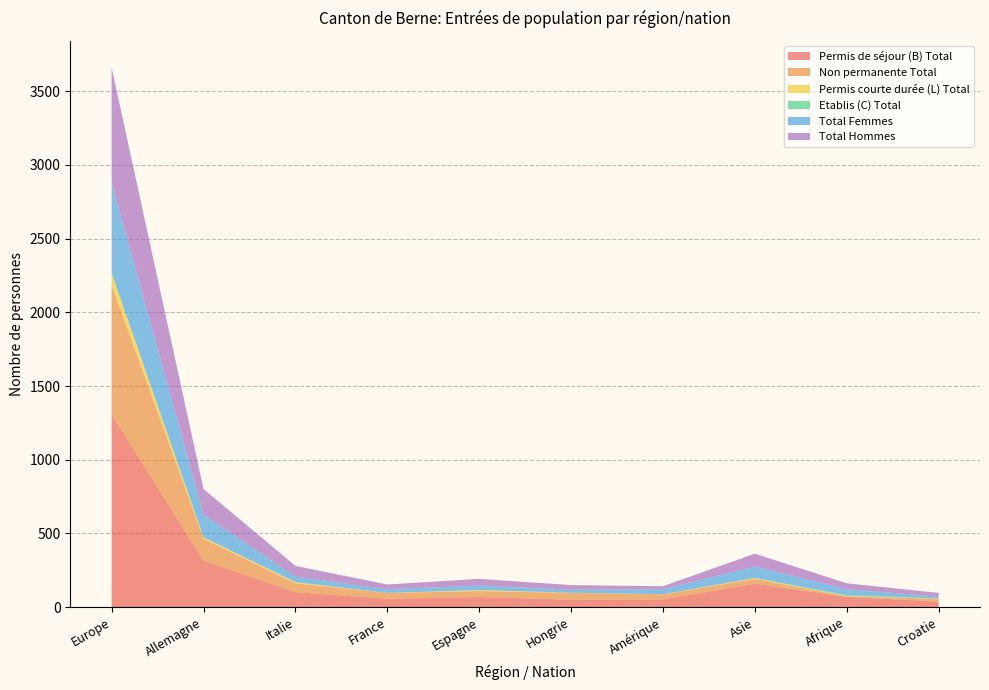

Reading left to right, list all the values displayed in this chart.

Permis de séjour (B) Total: 1309	316	102	57	69	51	53	159	70	38
Non permanente Total: 876	148	60	40	40	46	34	33	4	19
Permis courte durée (L) Total: 80	9	8	0	7	1	1	6	3	2
Etablis (C) Total: 3	2	0	0	0	0	0	0	6	0
Total Femmes: 612	153	38	25	30	21	34	78	39	13
Total Hommes: 780	174	72	32	46	31	20	87	40	25